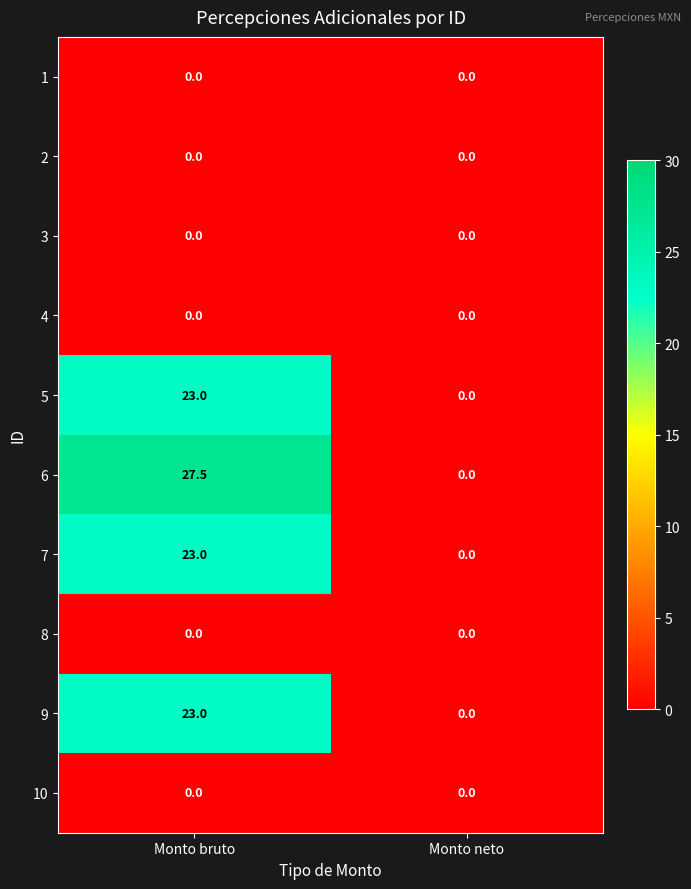

At which category is the sum across all series the highest?

Monto bruto